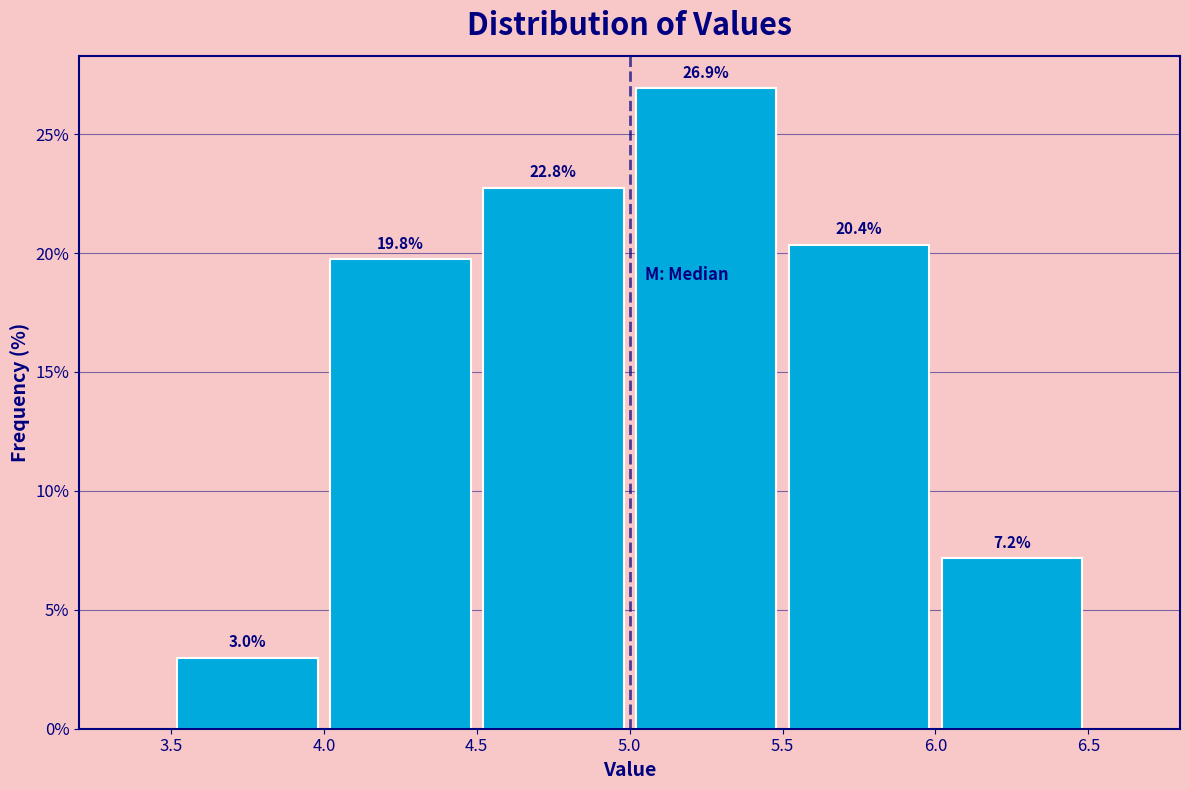

Over which range of the x-axis is the bar tallest?

5.0 to 5.5